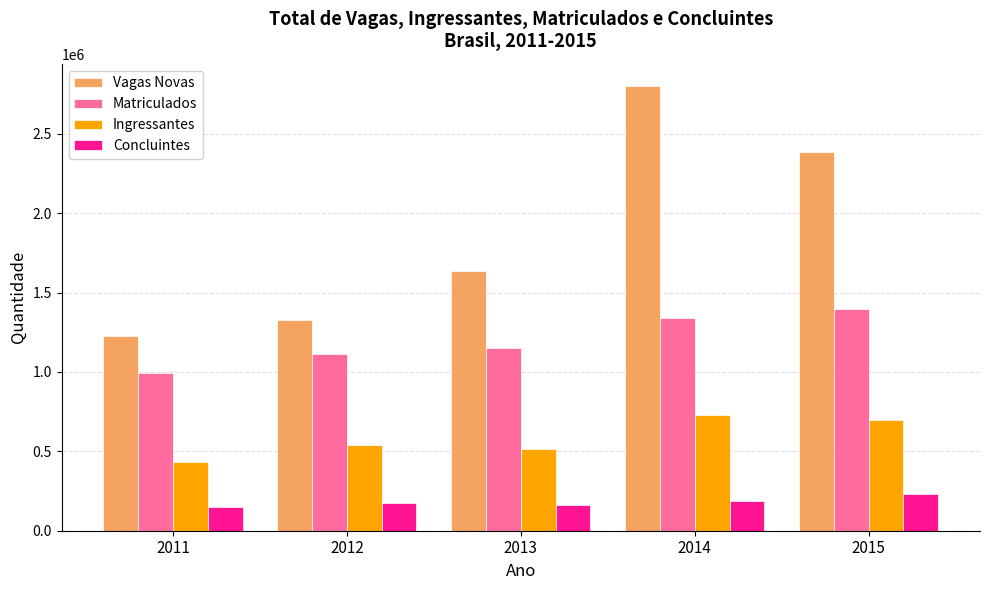

The value of Ingressantes at 2014 is 1154365. True or false?

False